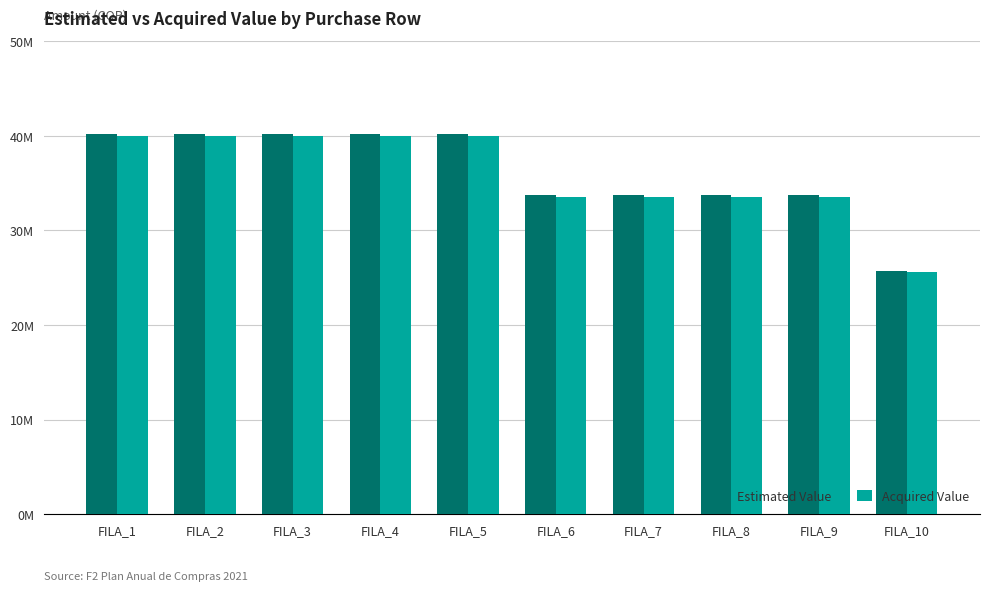

What are all the series names shown in the legend?

Estimated Value, Acquired Value